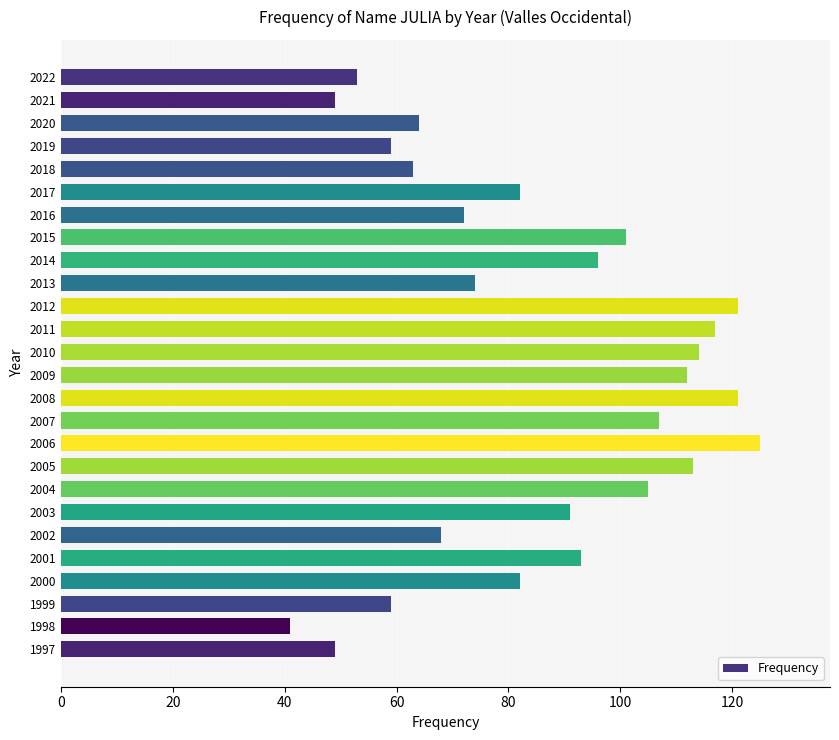

What is the value of the 8th bar from the top?

101